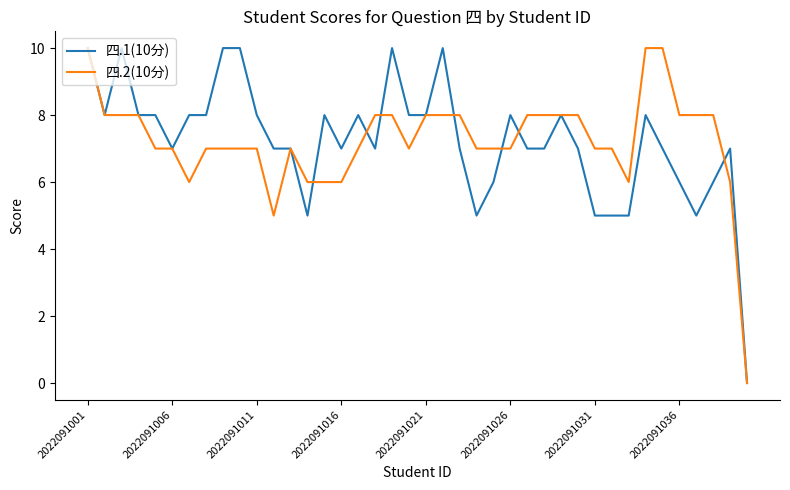

What is the maximum value shown in the chart?

10